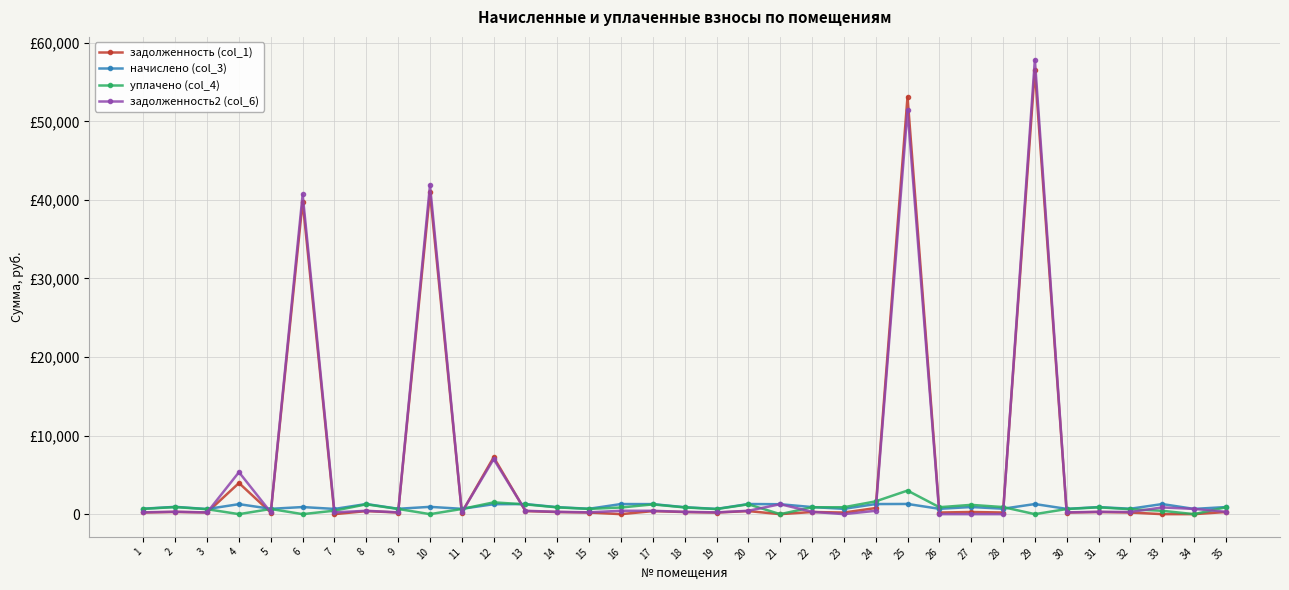

At which category does начислено (col_3) reach its first local valley?

3